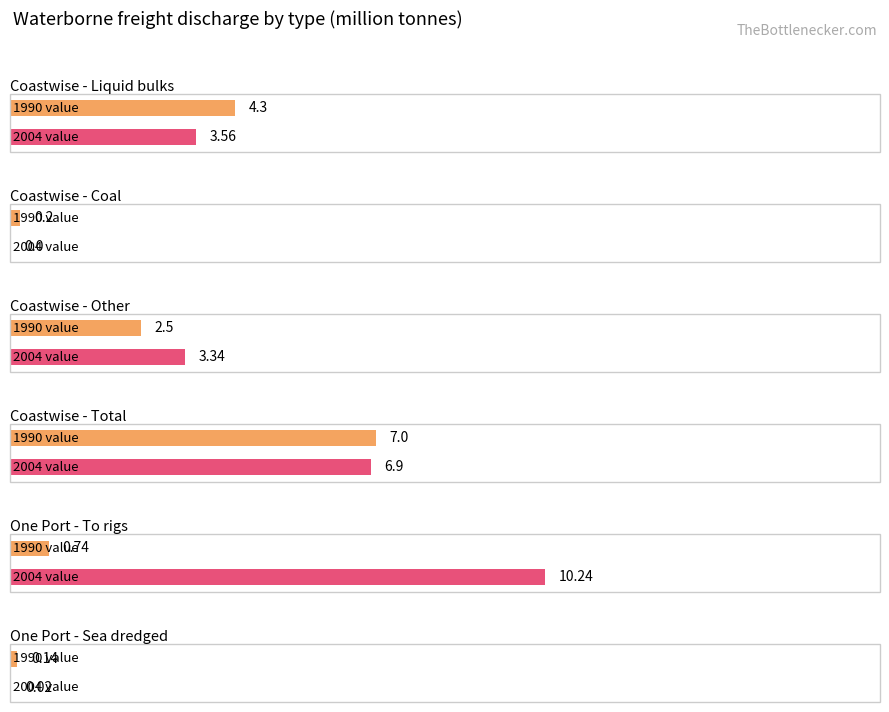

What is the difference between the second highest and minimum values in the 1990 series?

4.2